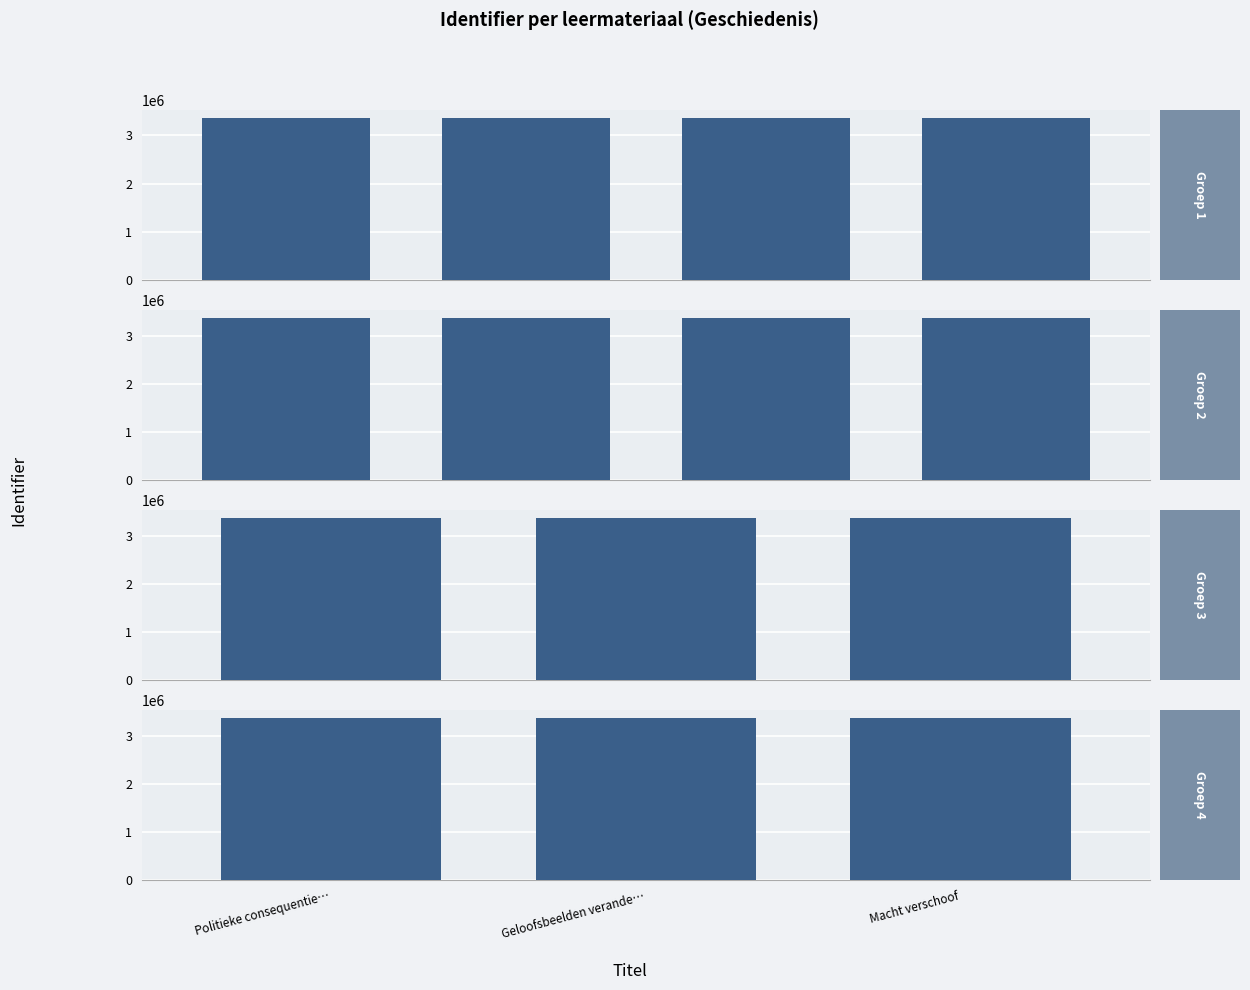

What is the average value?

3362038